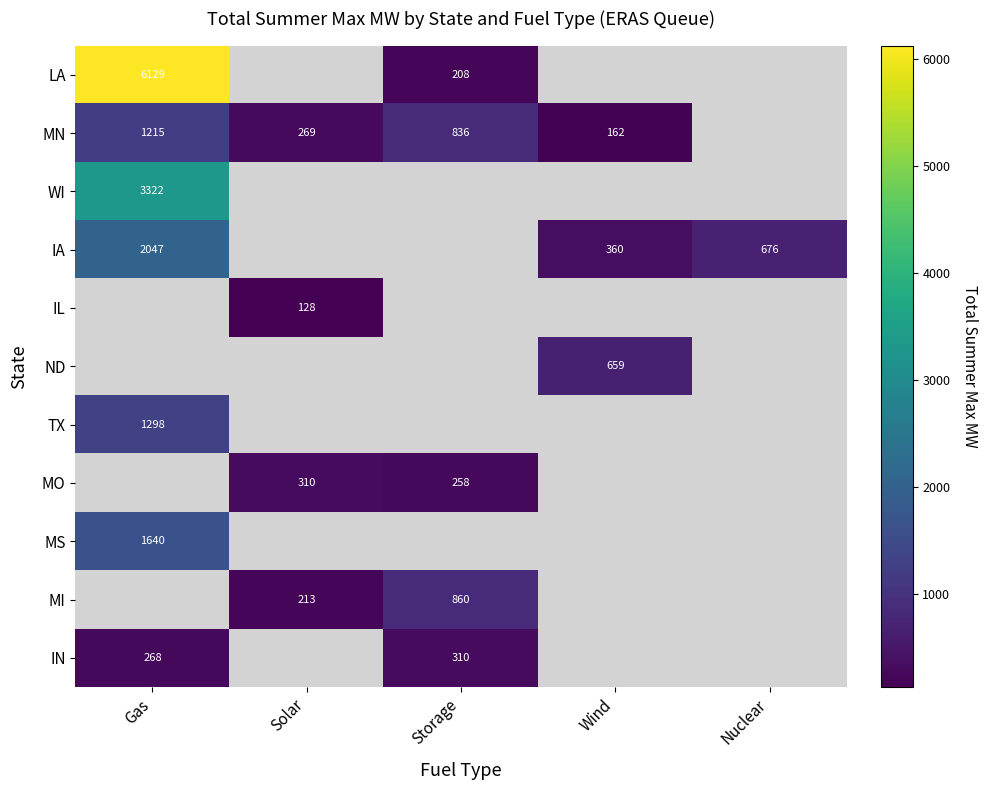

The value of LA at Gas is 6129.0. True or false?

True